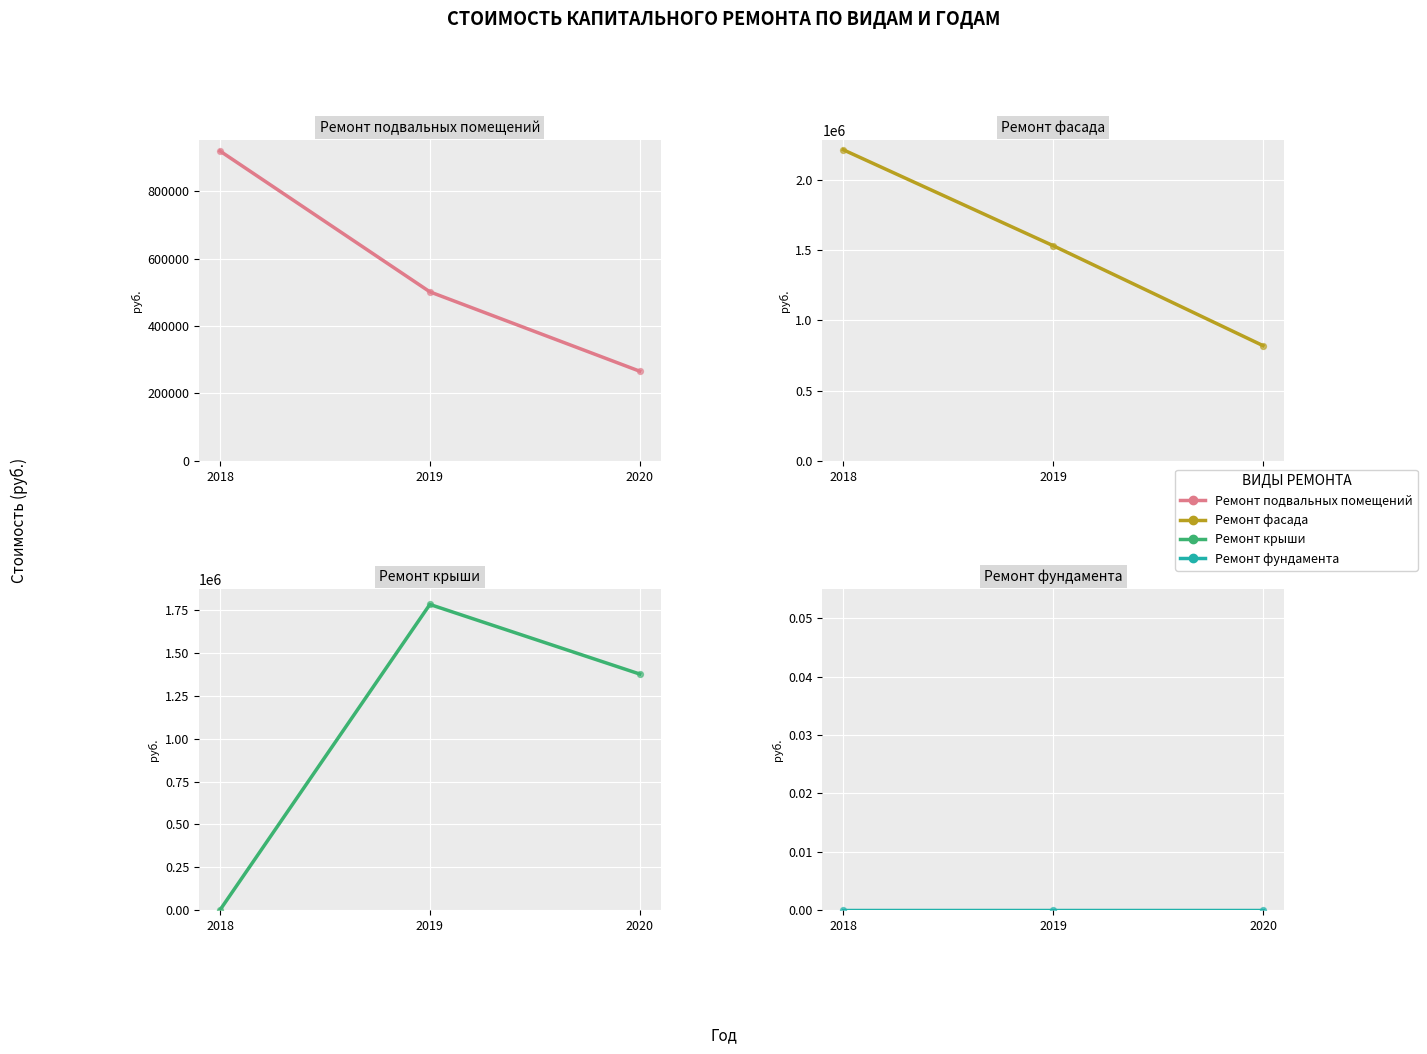

What is the total value across all series at 2020?

2463362.3